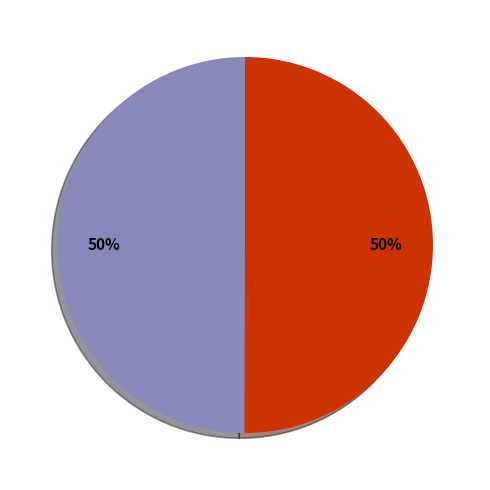

How many segments does this pie chart have?

2